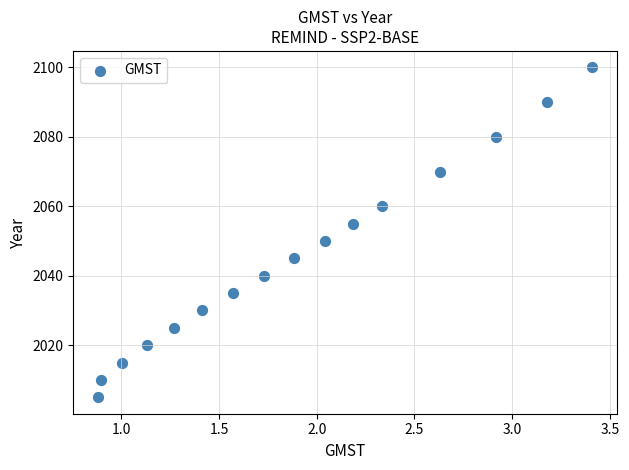

What is the range of Y values (max minus min)?

95